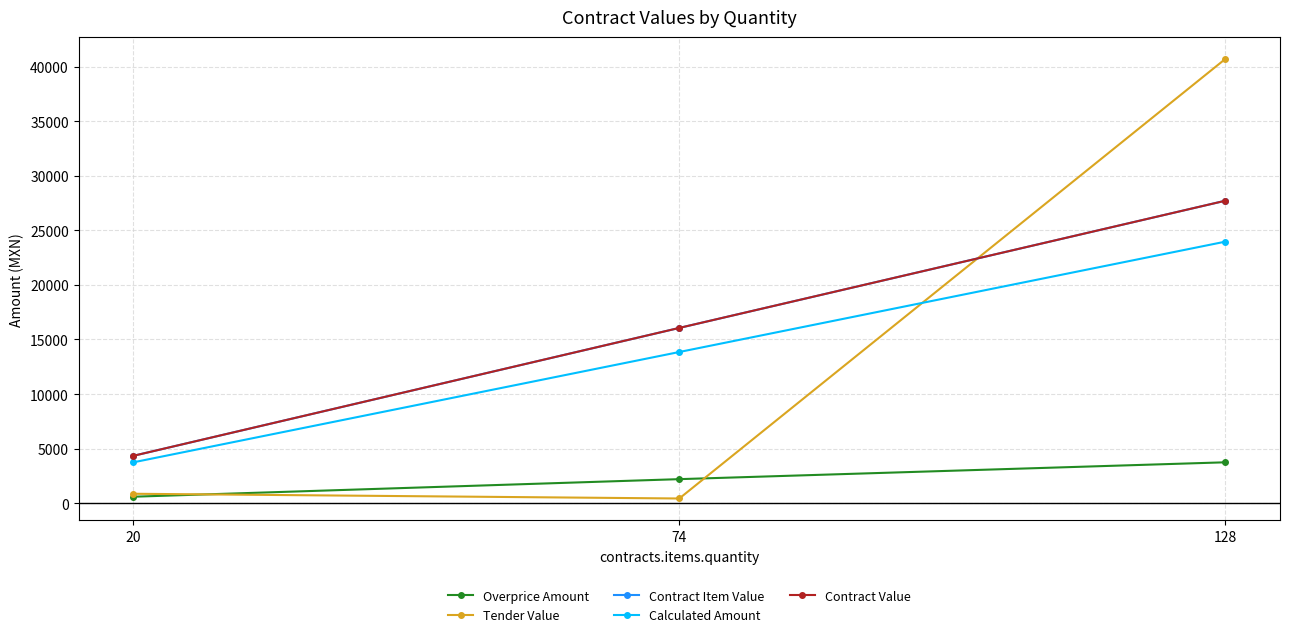

What is the value of the Contract Item Value point at the 2nd from the left?

16058.4